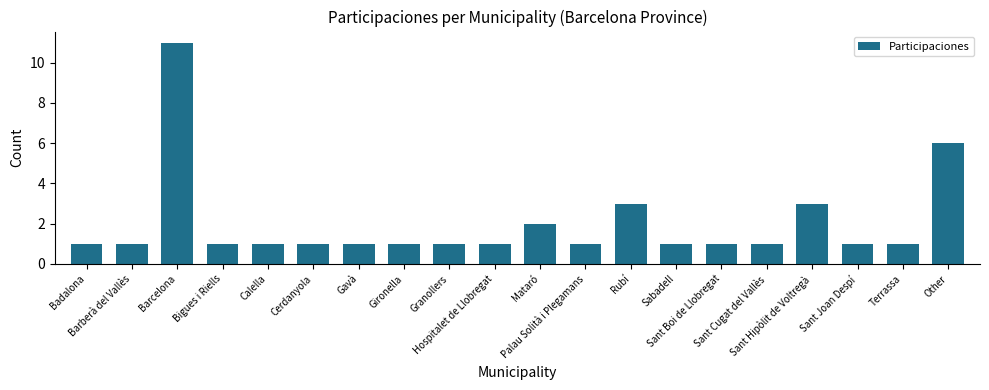

What is the value of the 10th bar from the left?

1